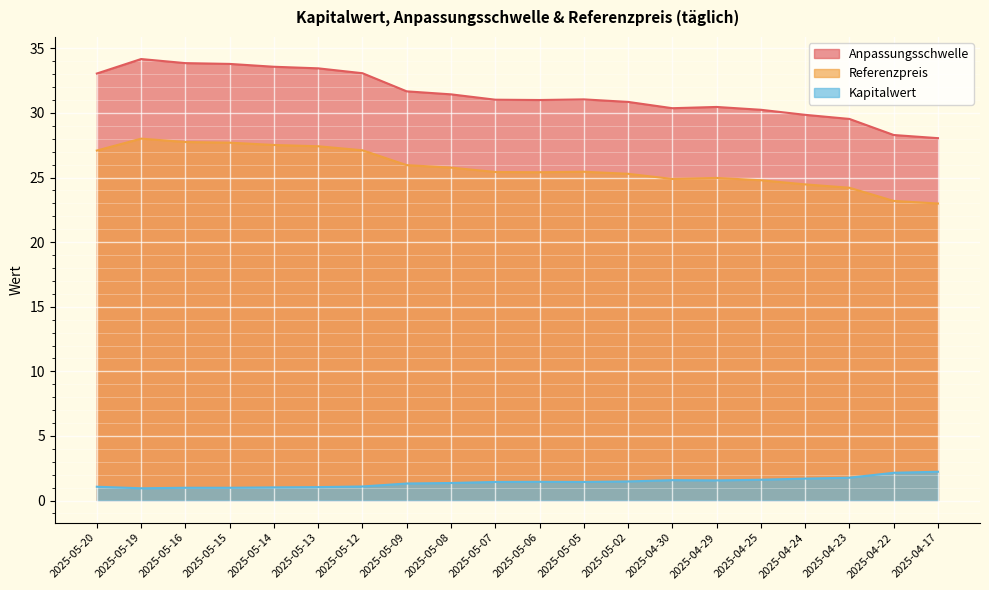

True or false: Anpassungsschwelle and Kapitalwert cross at least once.

False